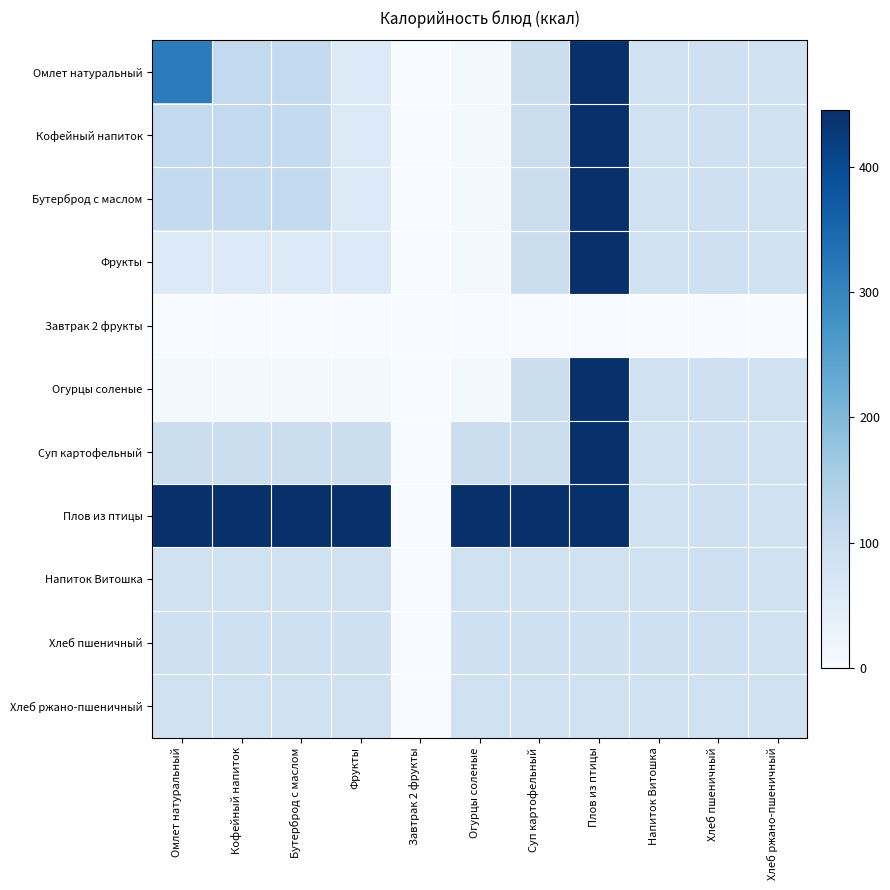

At Суп картофельный, list the series in order from largest to smallest.

Плов из птицы, Омлет натуральный, Кофейный напиток, Бутерброд с маслом, Фрукты, Огурцы соленые, Суп картофельный, Хлеб пшеничный, Хлеб ржано-пшеничный, Напиток Витошка, Завтрак 2 фрукты